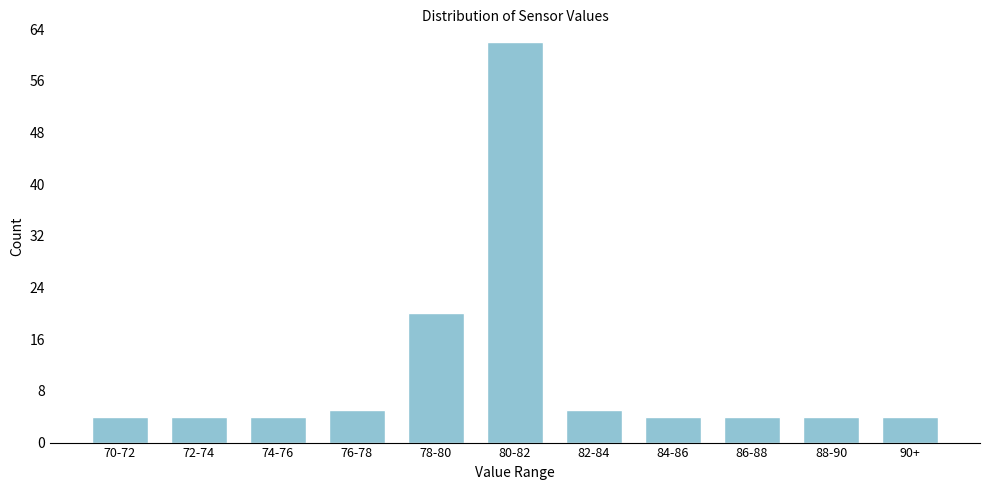

Reading left to right, transcribe all the data shown in this chart.

4	4	4	5	20	62	5	4	4	4	4